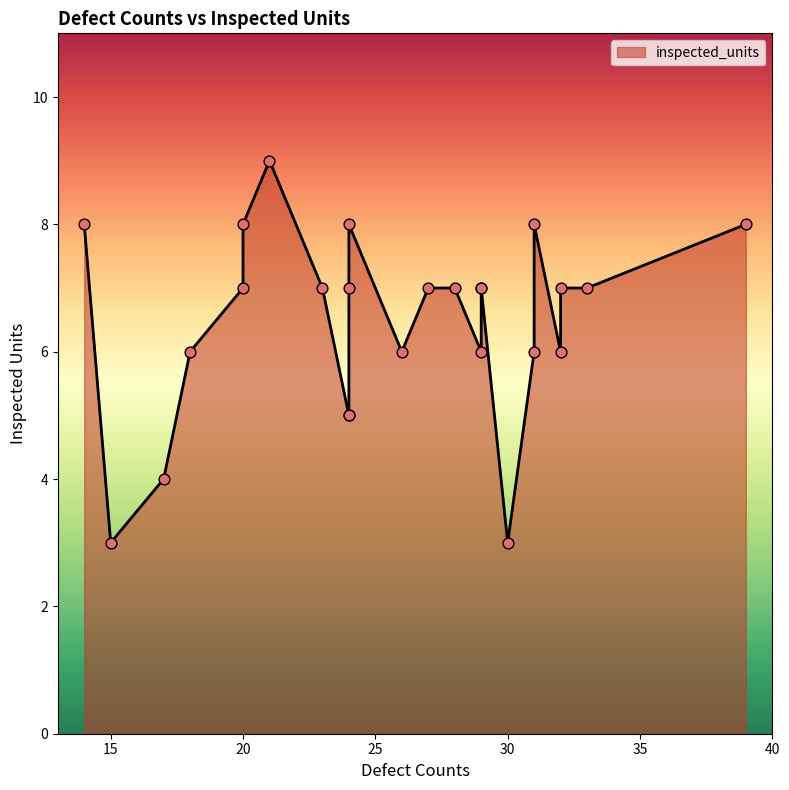

Approximately how many times larger is the value at 28 compared to 24?

1.0